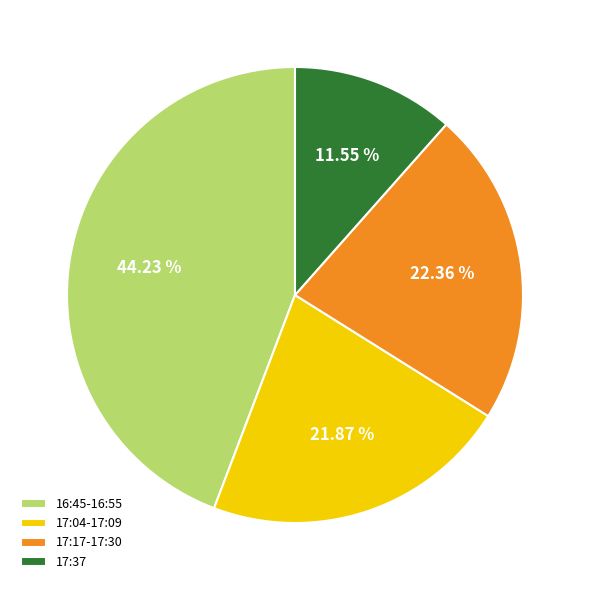

Combined, do 16:45-16:55 and 17:17-17:30 account for over 50%?

Yes